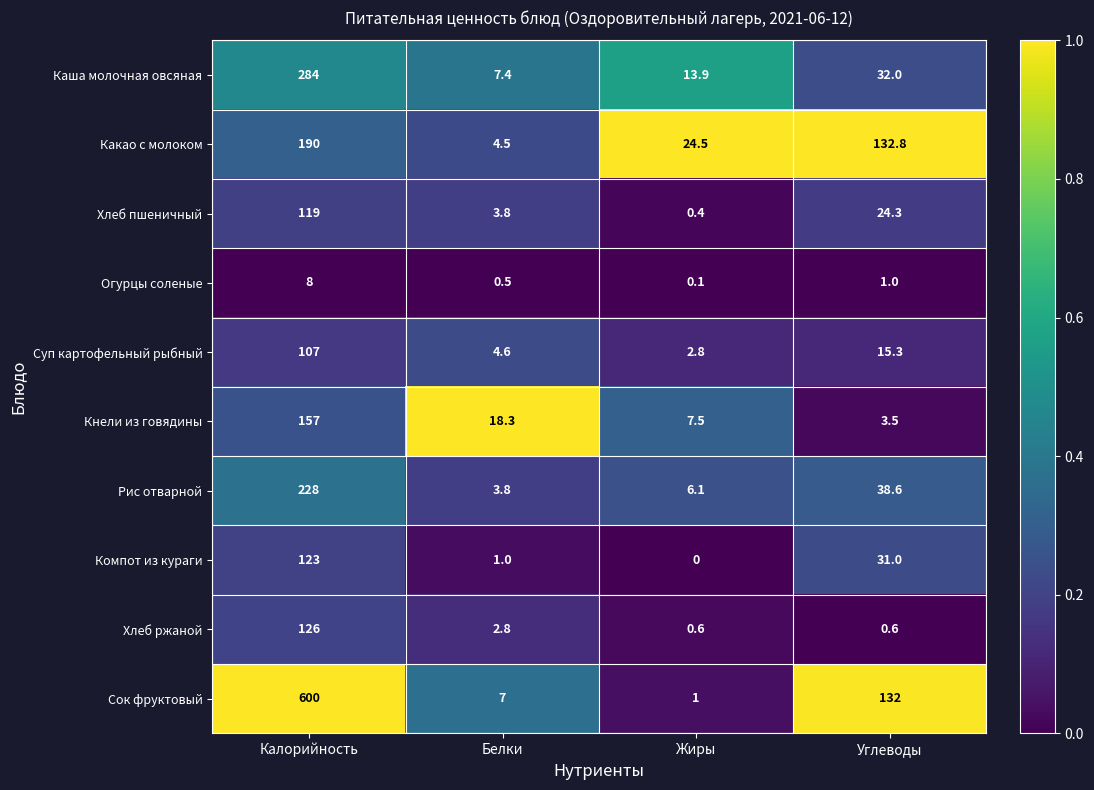

What is the maximum value for Кнели из говядины?

157.0